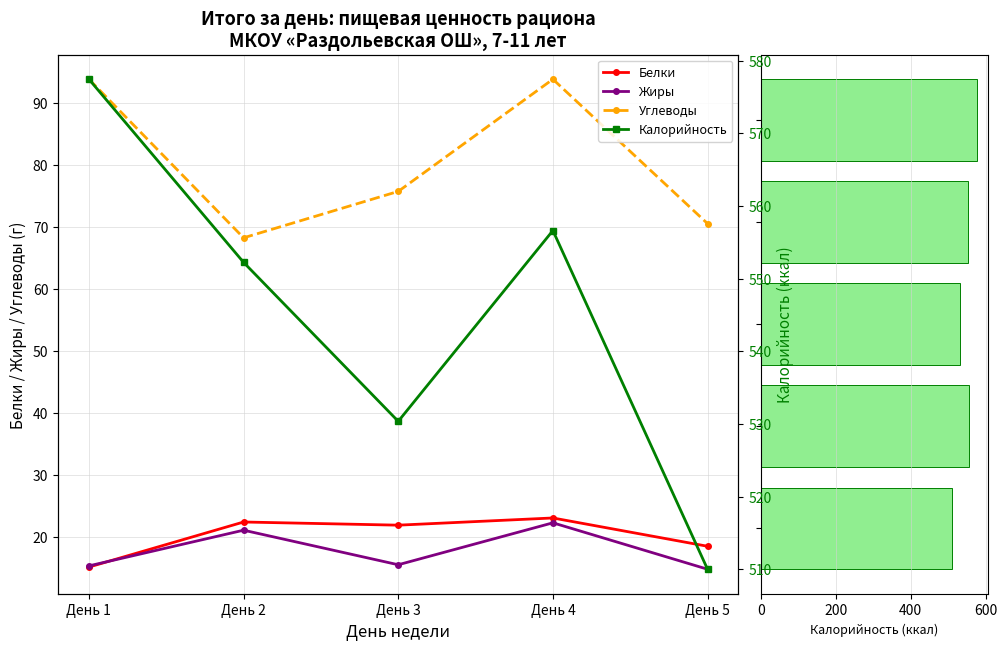

The Калорийность series shows 291.4 at День 5. True or false?

False